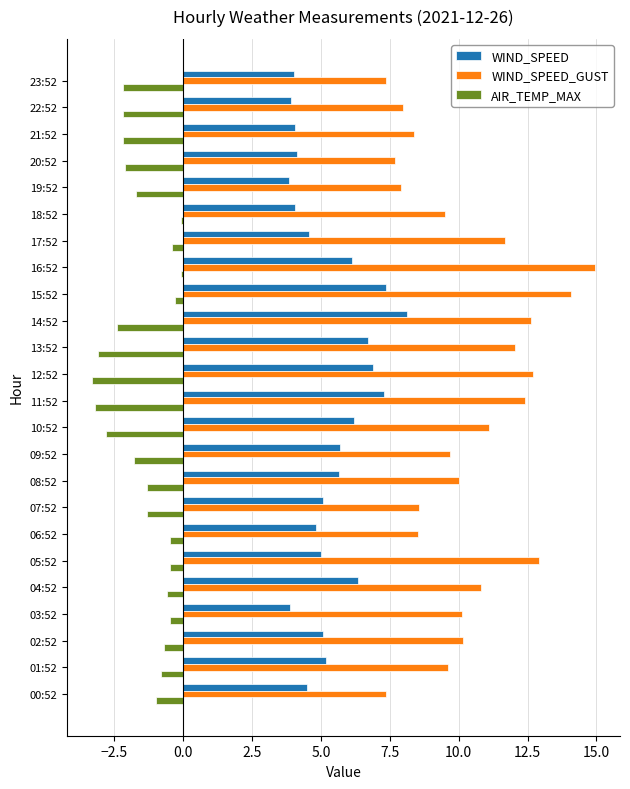

Rank the series by their average value, from lowest to highest.

AIR_TEMP_MAX, WIND_SPEED, WIND_SPEED_GUST